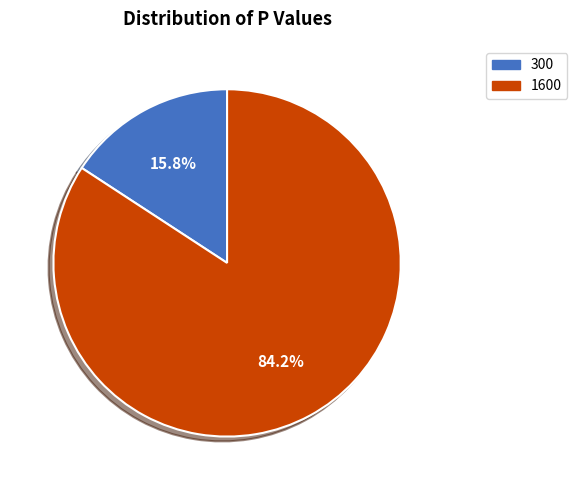

How many segments does this pie chart have?

2